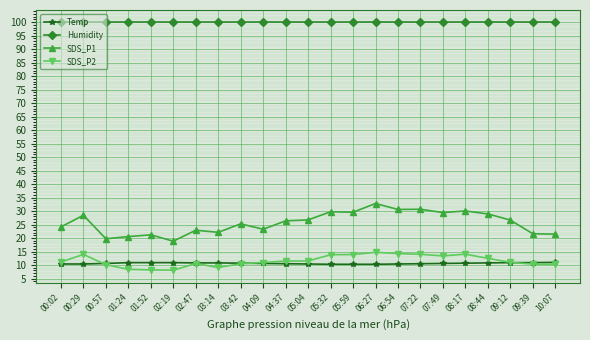

True or false: Humidity and SDS_P2 intersect in this chart.

False